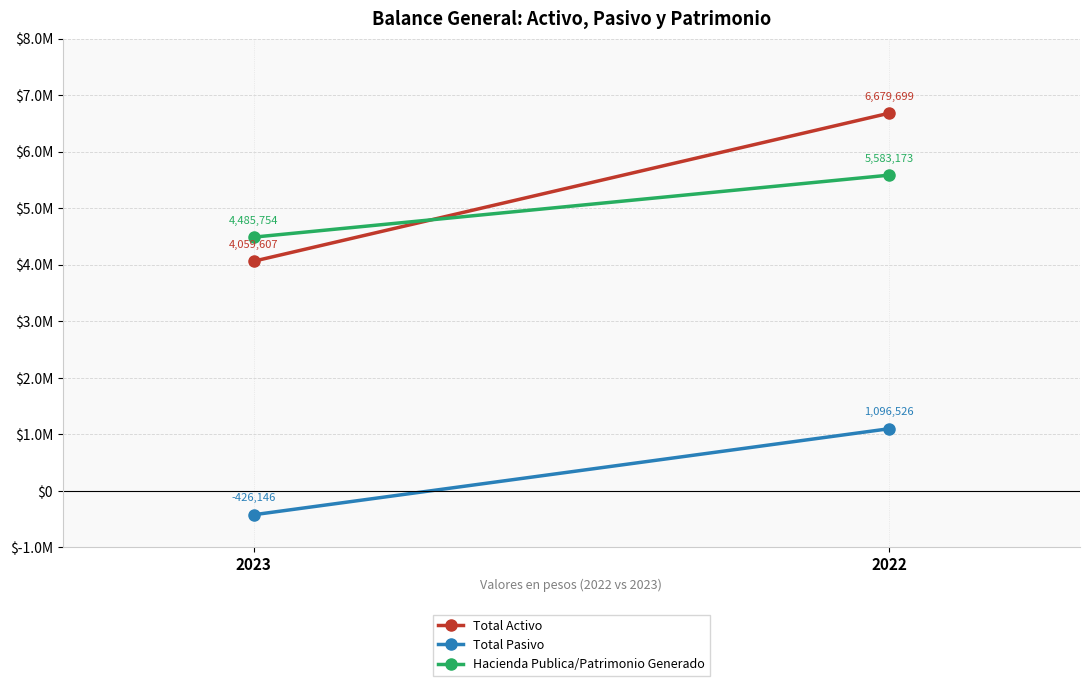

What is the approximate value of Total Activo at 2022?

6679699.0